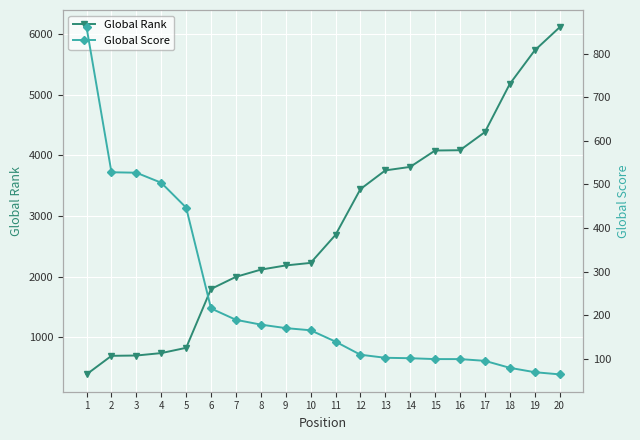

The Global Rank series shows 5475 at 12. True or false?

False